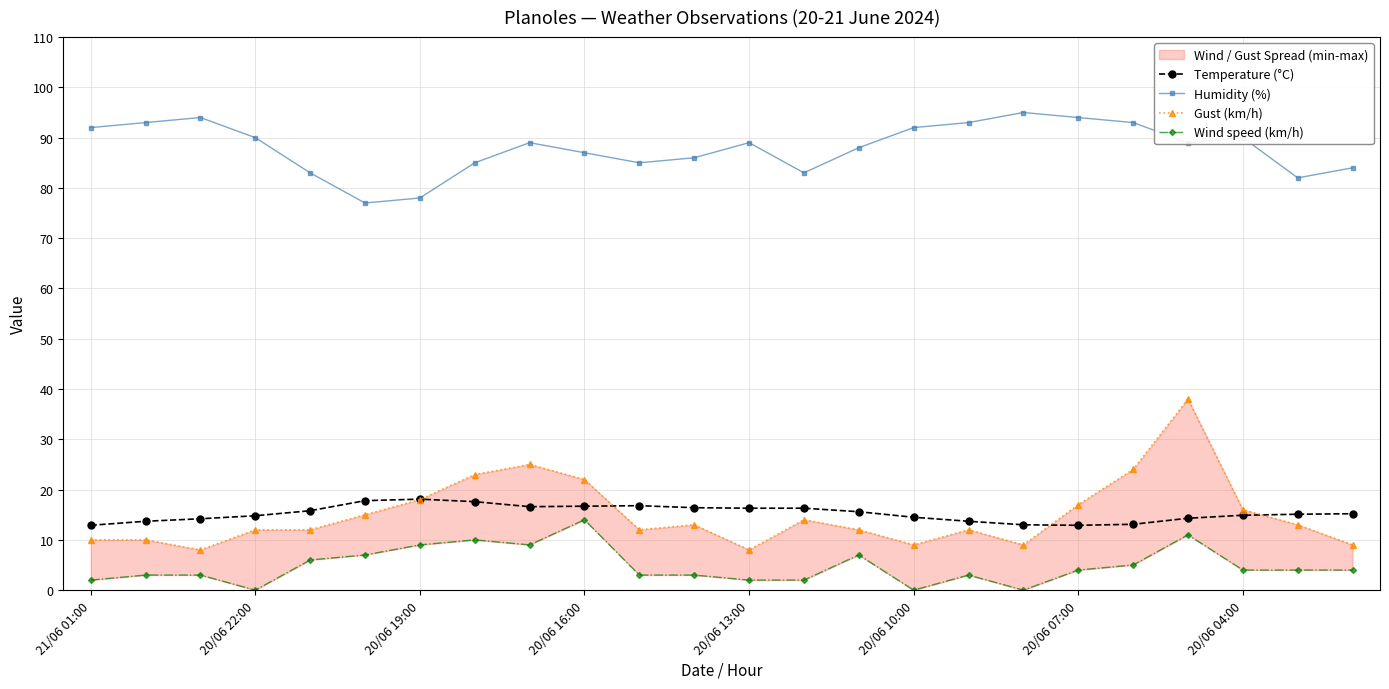

How many data points in Humidity (%) are less than 89?

11